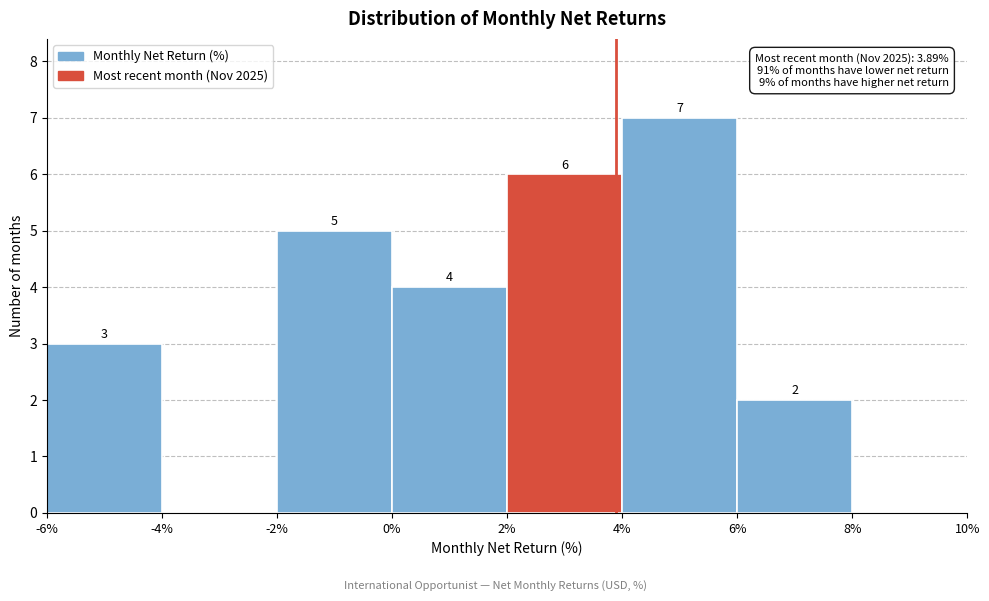

Which range on the x-axis has the tallest bar?

4% to 6%